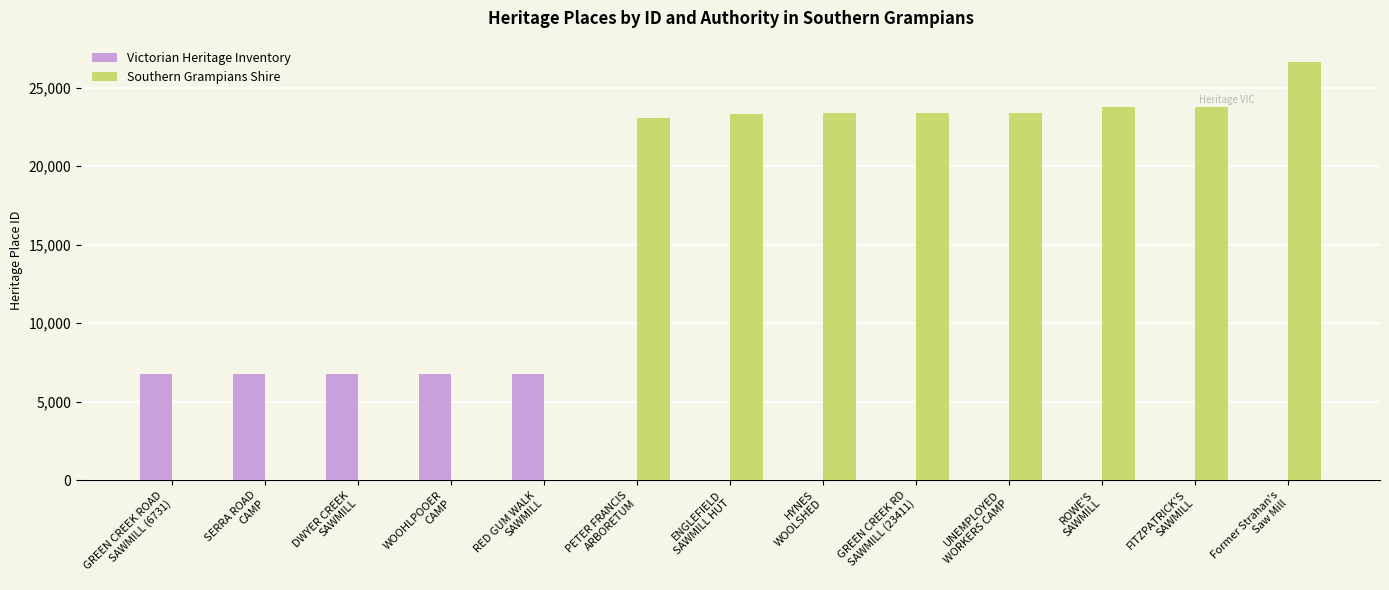

What are all the series names shown in the legend?

Victorian Heritage Inventory, Southern Grampians Shire